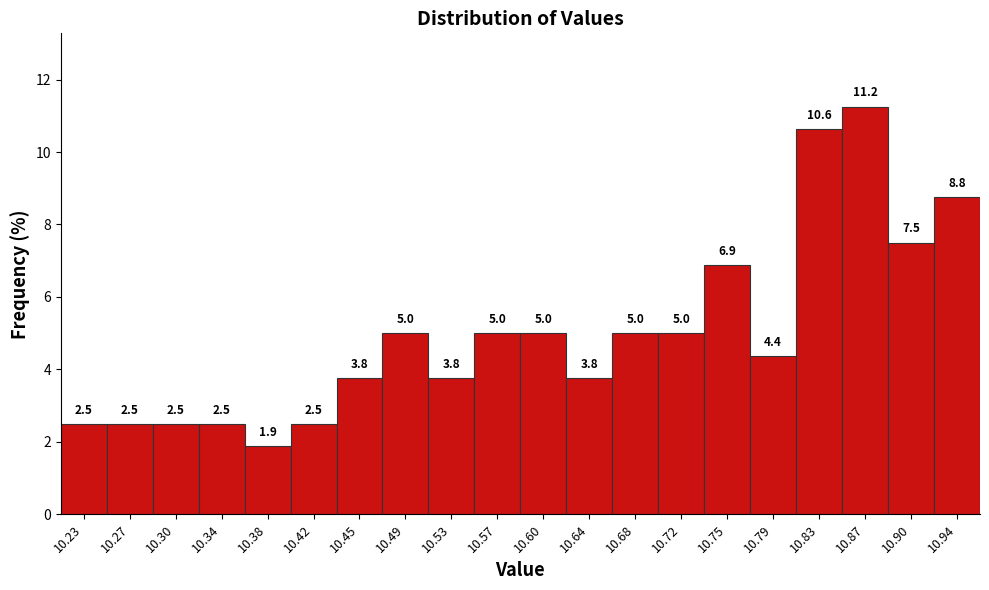

Which range on the x-axis has the tallest bar?

10.850 to 10.885